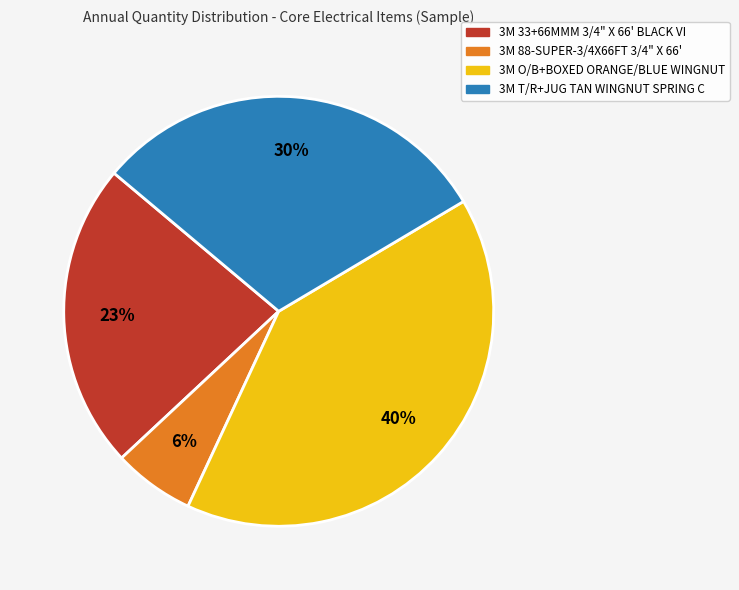

Is it true that 3M T/R+JUG TAN WINGNUT SPRING C is 30% of the pie?

True